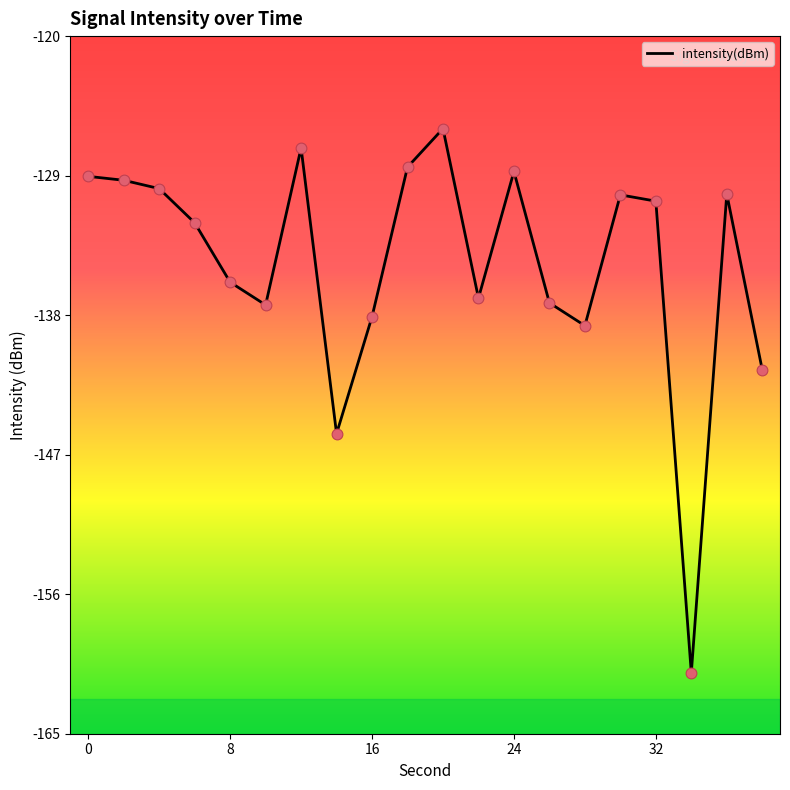

What is the minimum value shown in the chart?

-161.1